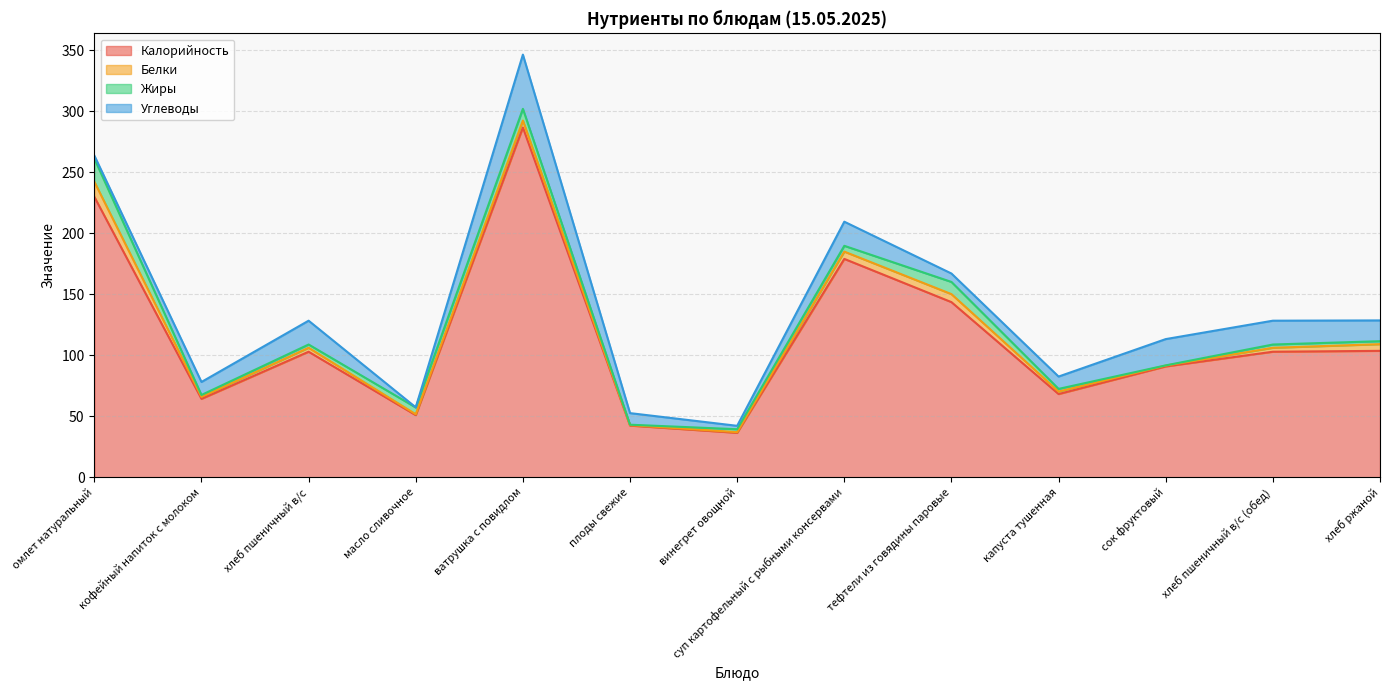

List the series in order of their peak value, lowest first.

Белки, Жиры, Углеводы, Калорийность